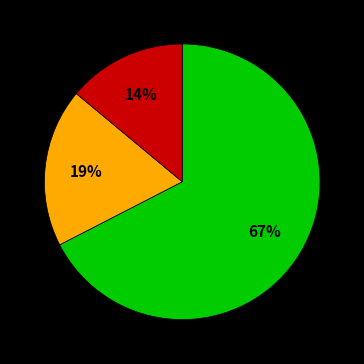

To the nearest percent, what is the difference between the largest and smallest slice percentages?

53%